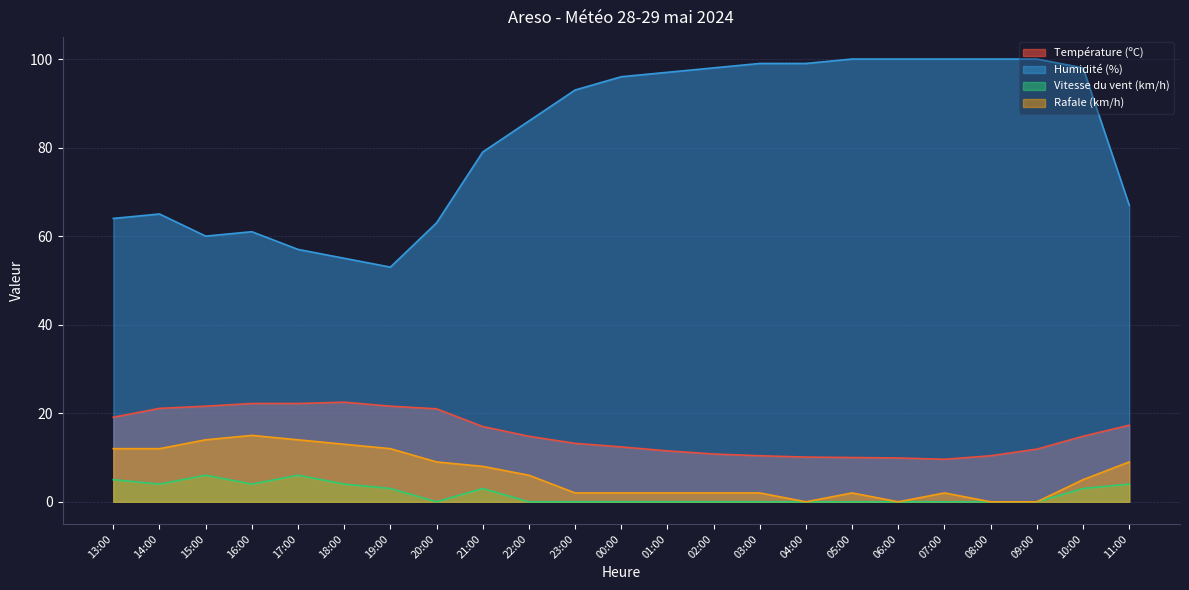

True or false: Humidité (%) has a value of 87.8 at 20:00.

False